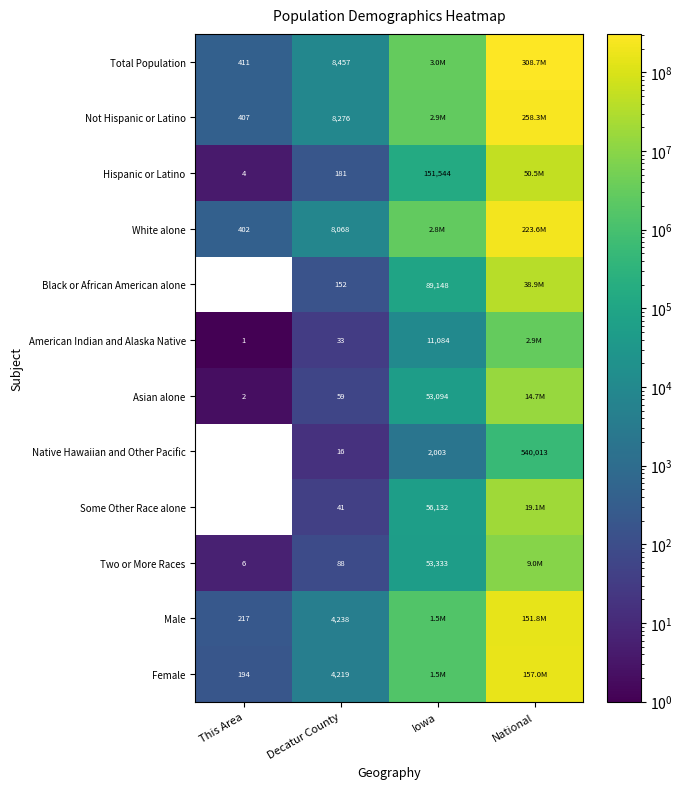

What is the difference between the American Indian and Alaska Native values at This Area and Iowa?

11083